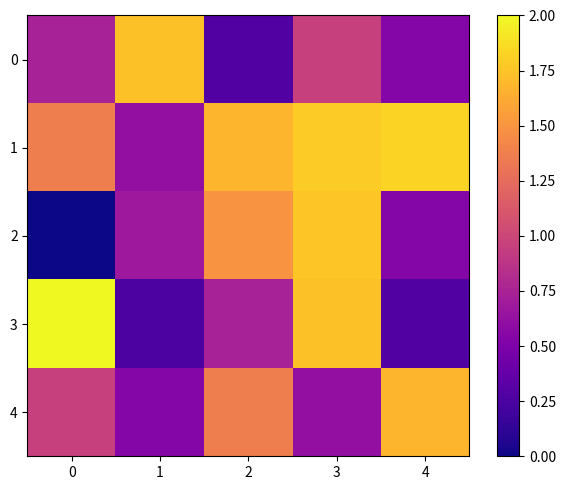

Rank the series at 2 from highest to lowest value.

1, 2, 4, 3, 0